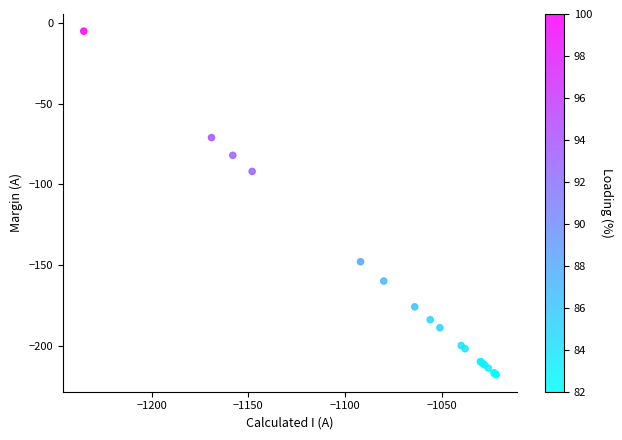

What Y value in the scatter plot is closest to -111?

-92